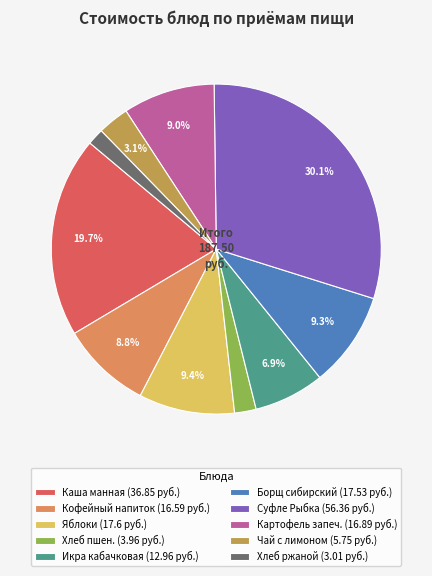

Which category has the smallest portion of the pie?

Хлеб ржаной (3.01 руб.)